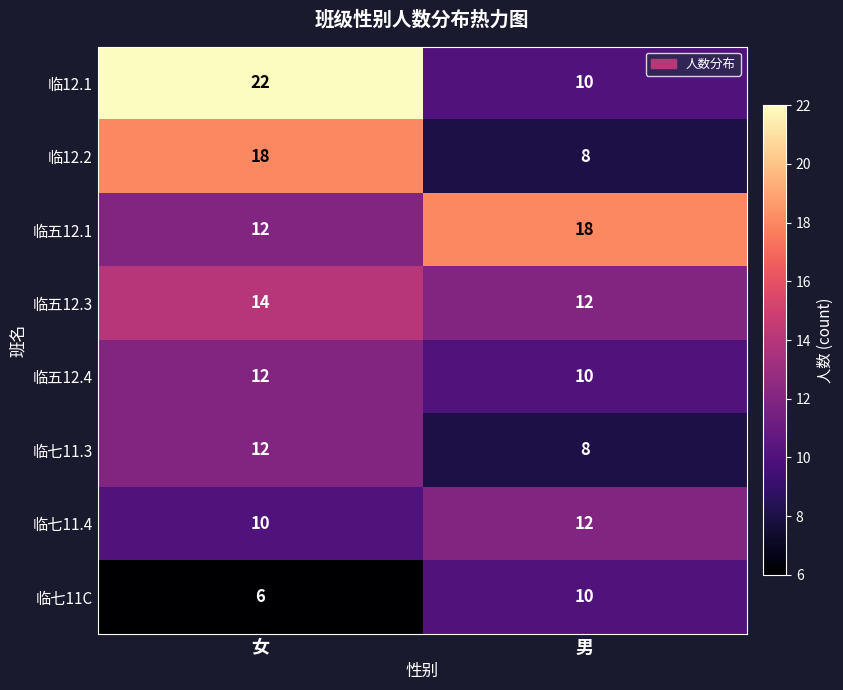

Count the number of categories in the chart.

2